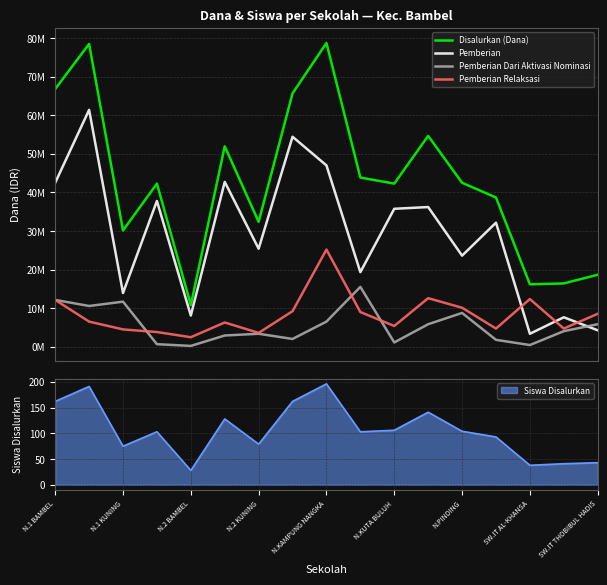

True or false: Disalurkan (Dana) and Pemberian Relaksasi cross at least once.

False